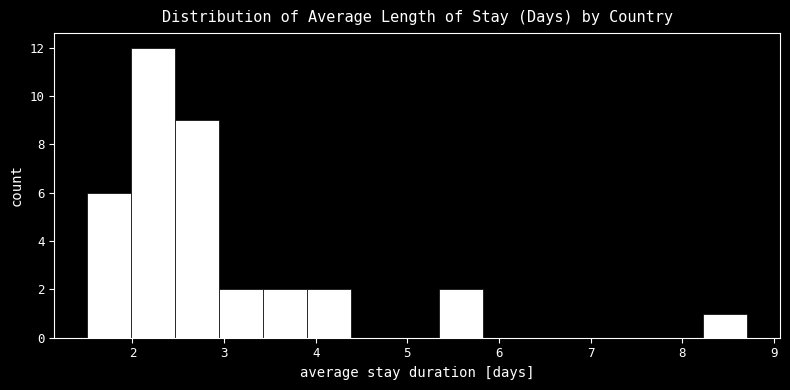

Reading left to right, transcribe this chart: for each bar, give the range it covers on the x-axis and its height. Neither the bar edges nor the heights are printed on the chart, so give them approximately, as read against the axes.

1.5 to 2.0: 6
2.0 to 2.5: 12
2.5 to 2.9: 9
2.9 to 3.4: 2
3.4 to 3.9: 2
3.9 to 4.4: 2
4.4 to 4.9: 0
4.9 to 5.3: 0
5.3 to 5.8: 2
5.8 to 6.3: 0
6.3 to 6.8: 0
6.8 to 7.3: 0
7.3 to 7.7: 0
7.7 to 8.2: 0
8.2 to 8.7: 1